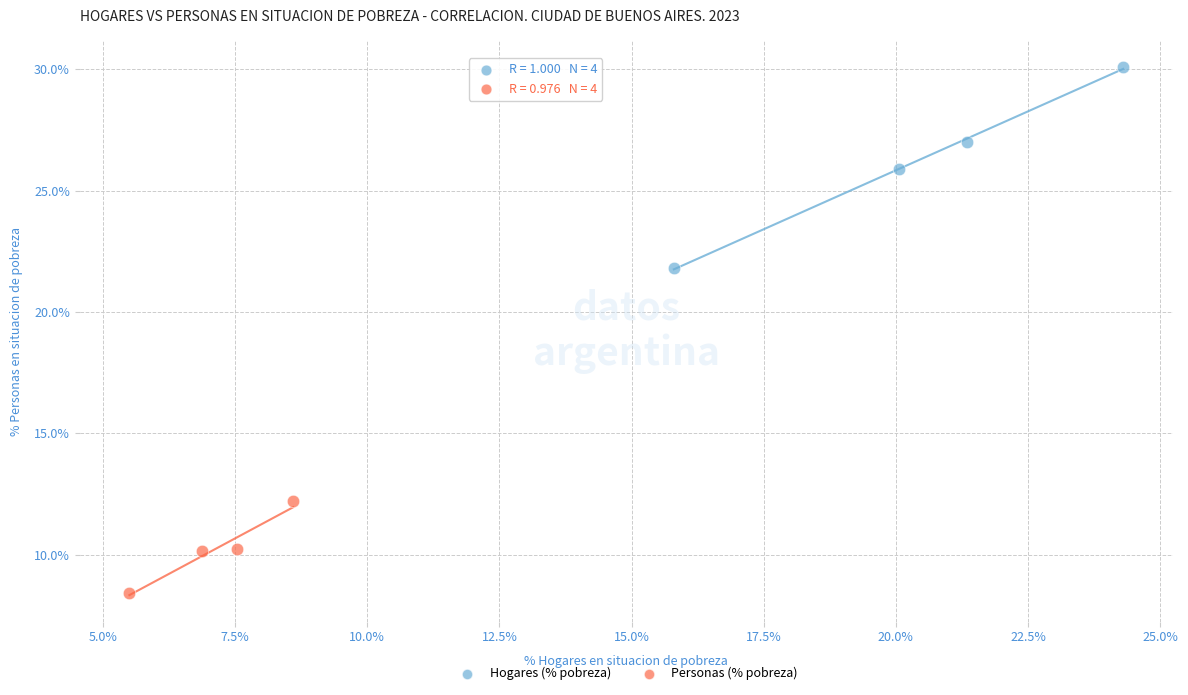

Which series contains the highest Y value?

Hogares (% pobreza)